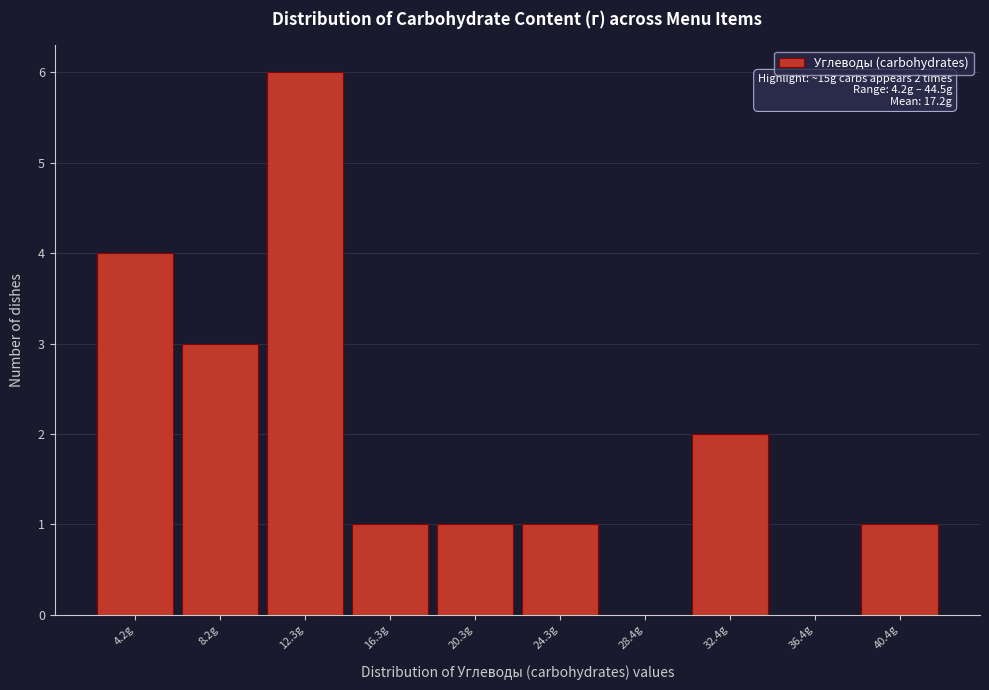

Reading right to left, what are all the values shown in this chart?

40.4g=1	36.4g=0	32.4g=2	28.4g=0	24.3g=1	20.3g=1	16.3g=1	12.3g=6	8.2g=3	4.2g=4